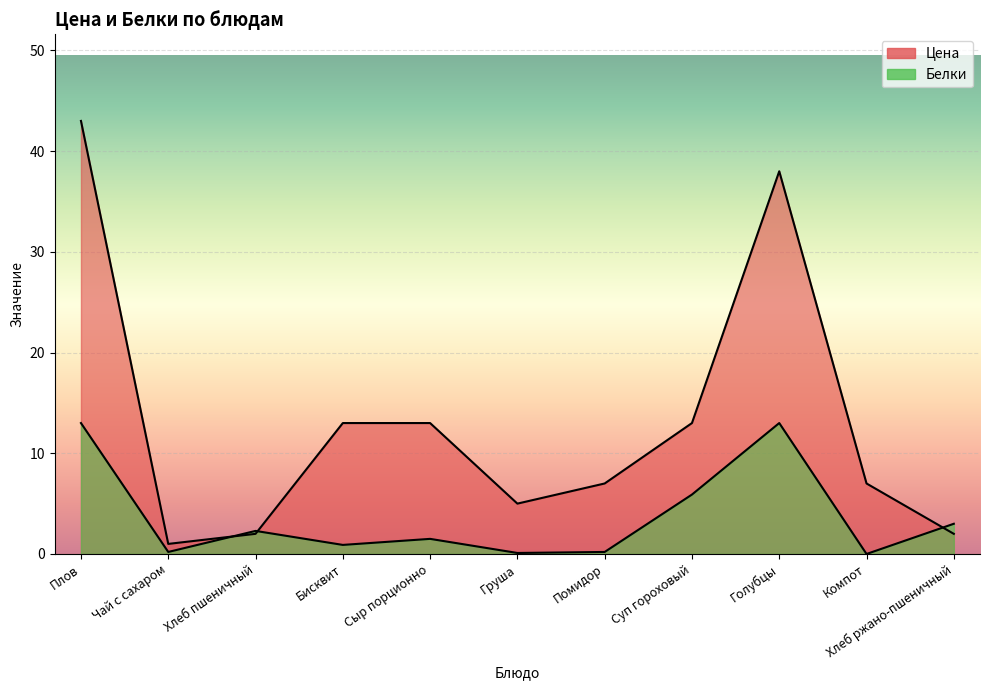

True or false: Цена and Белки cross at least once.

True